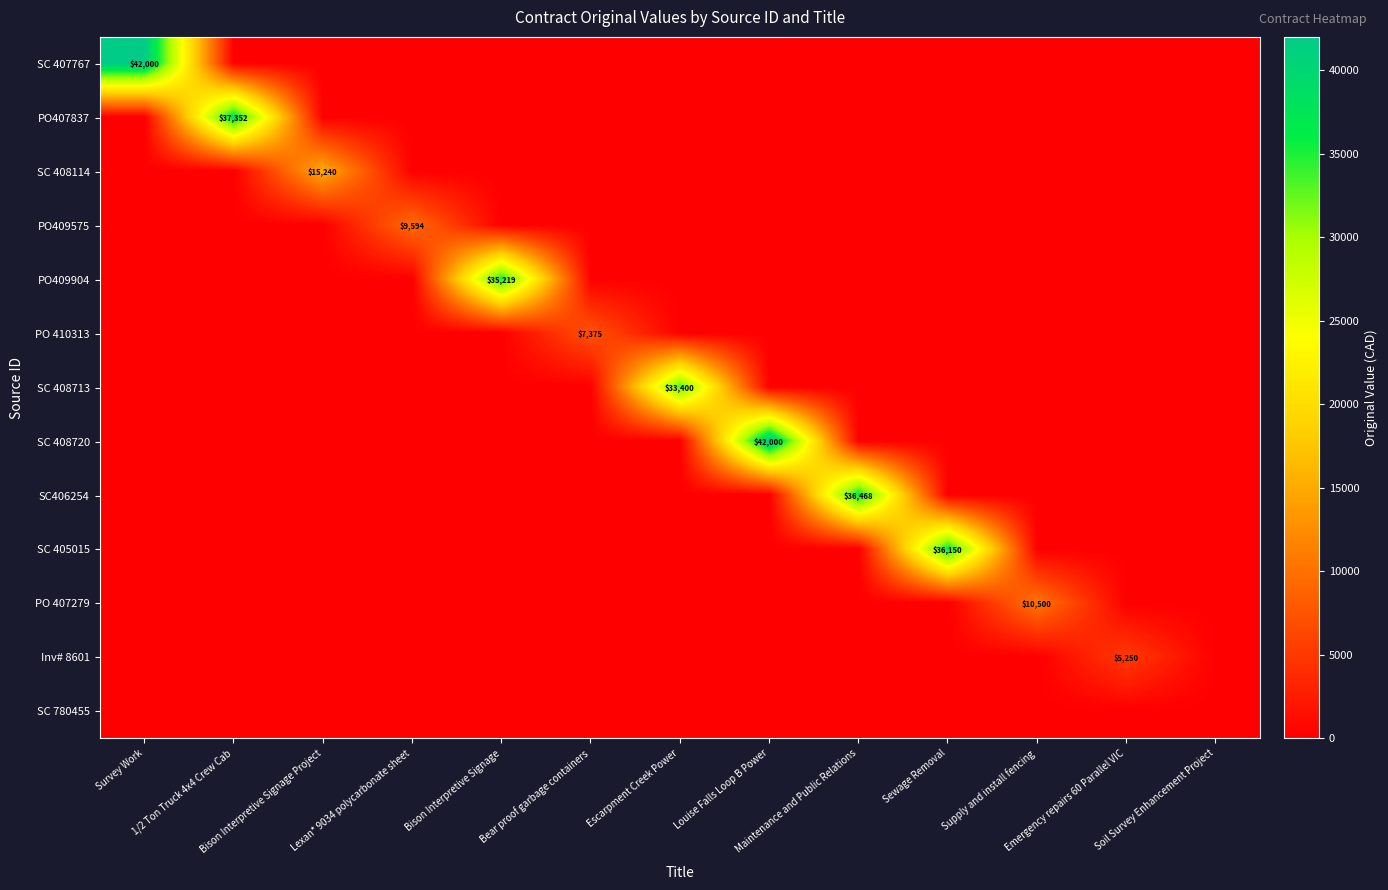

The value of PO409904 at Louise Falls Loop B Power is 22099.5. True or false?

False